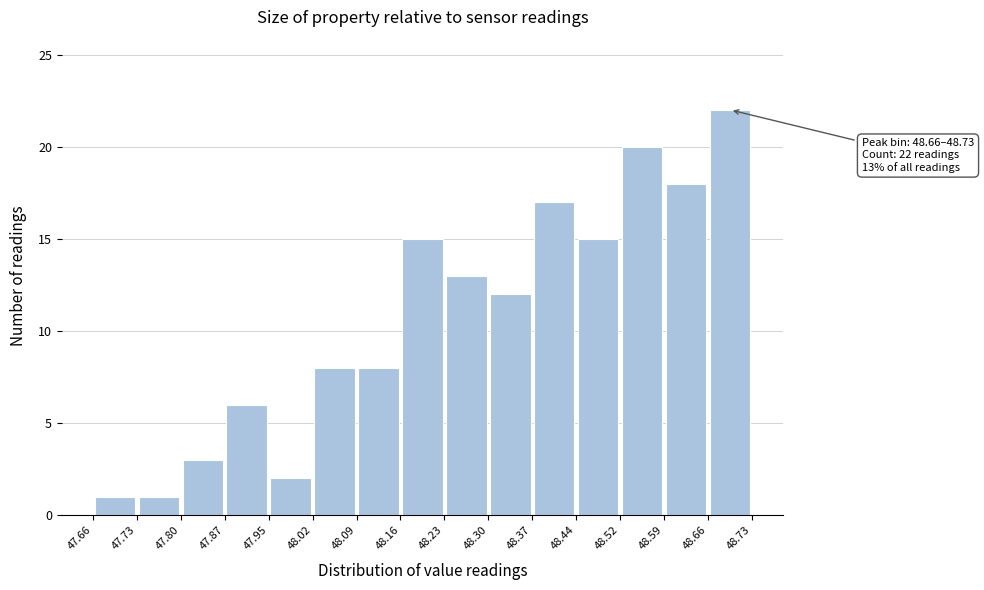

Which range on the x-axis has the tallest bar?

48.66 to 48.73